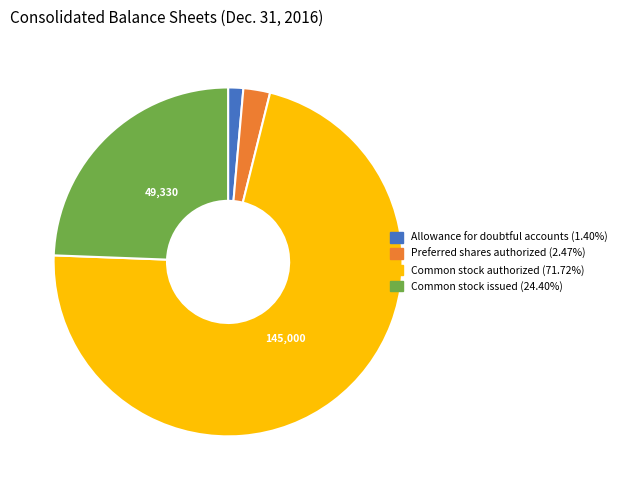

What is the ratio of the value at Common stock issued (24.40%) to the value at Preferred shares authorized (2.47%)?

9.9